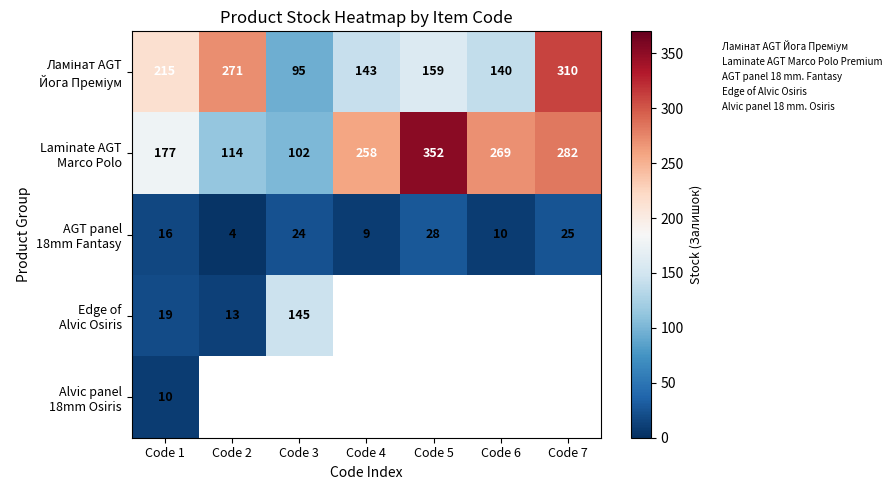

What is the maximum value for Edge of Alvic Osiris?

145